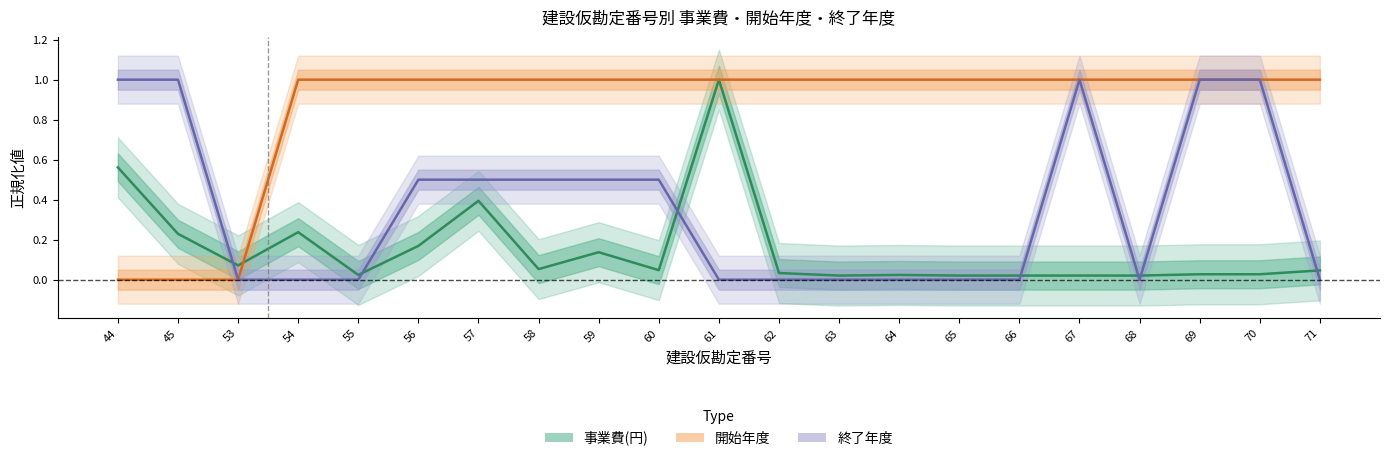

Which series ends up on top after the final intersection of 事業費(円) and 開始年度?

開始年度